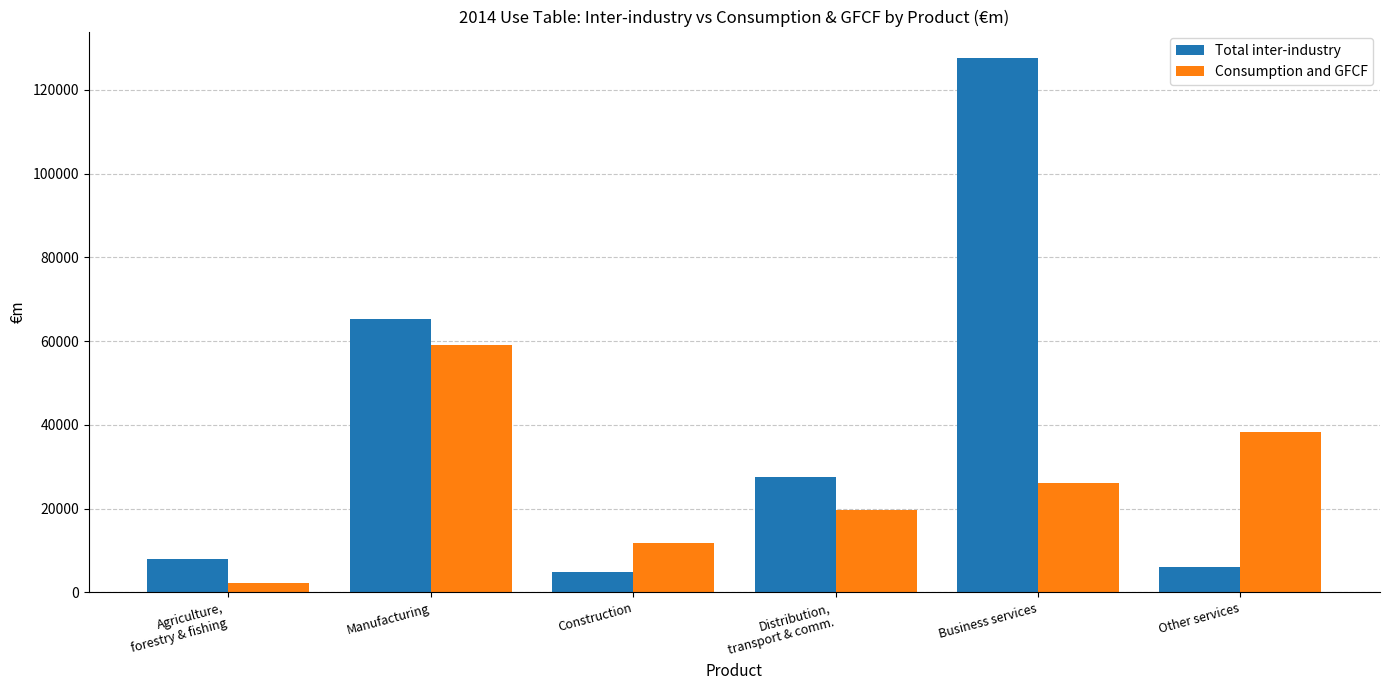

What is the minimum value shown in the chart?

2308.1